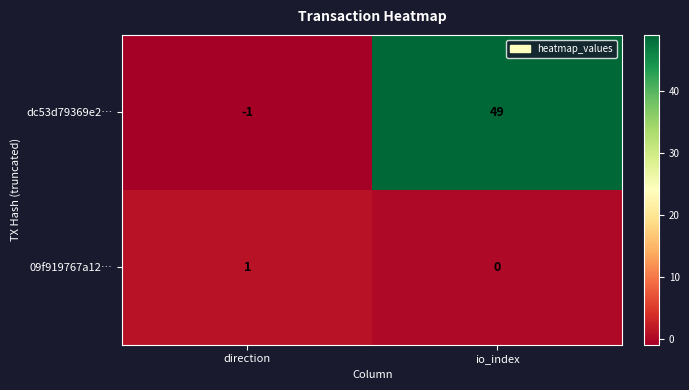

Reading left to right, list all the values displayed in this chart.

dc53d79369e2…: direction=-1	io_index=49
09f919767a12…: direction=1	io_index=0